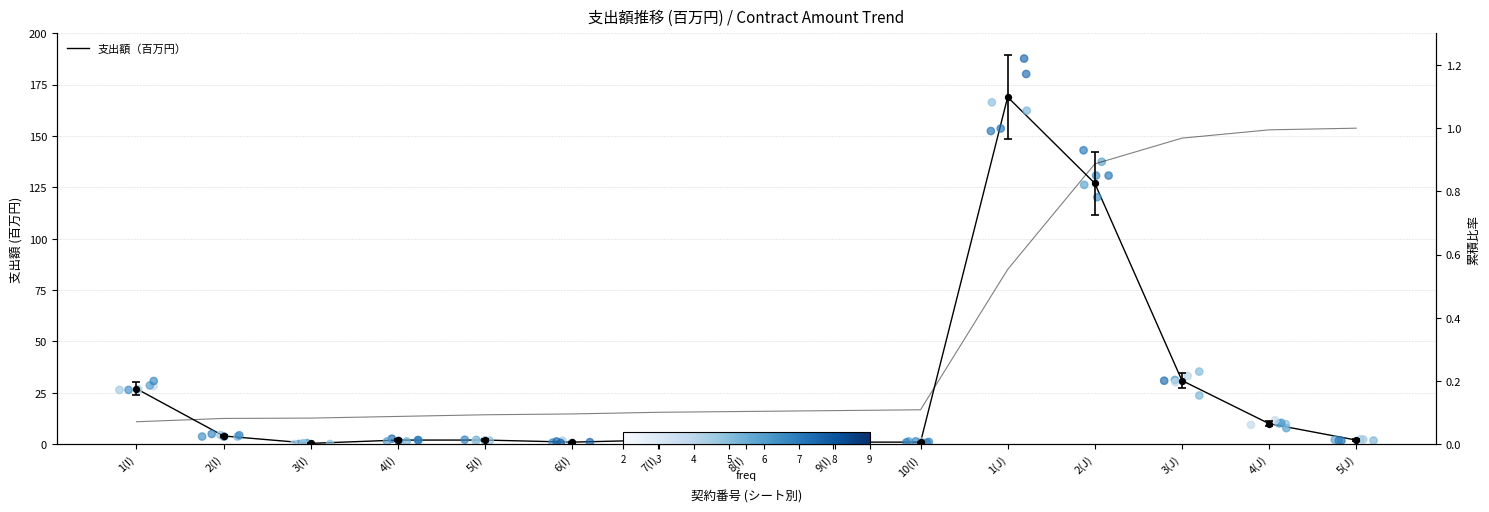

Which series contains the highest Y value?

支出額（百万円）